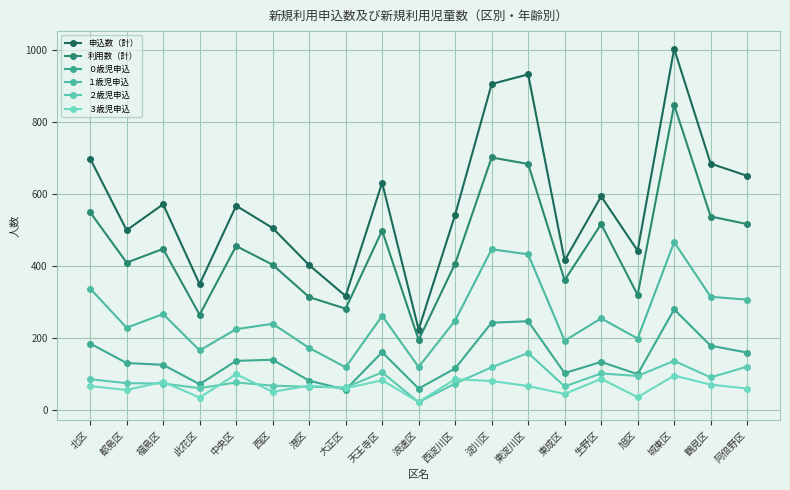

In ０歳児申込, how many points are higher than both neighbors (excluding endpoints)?

5